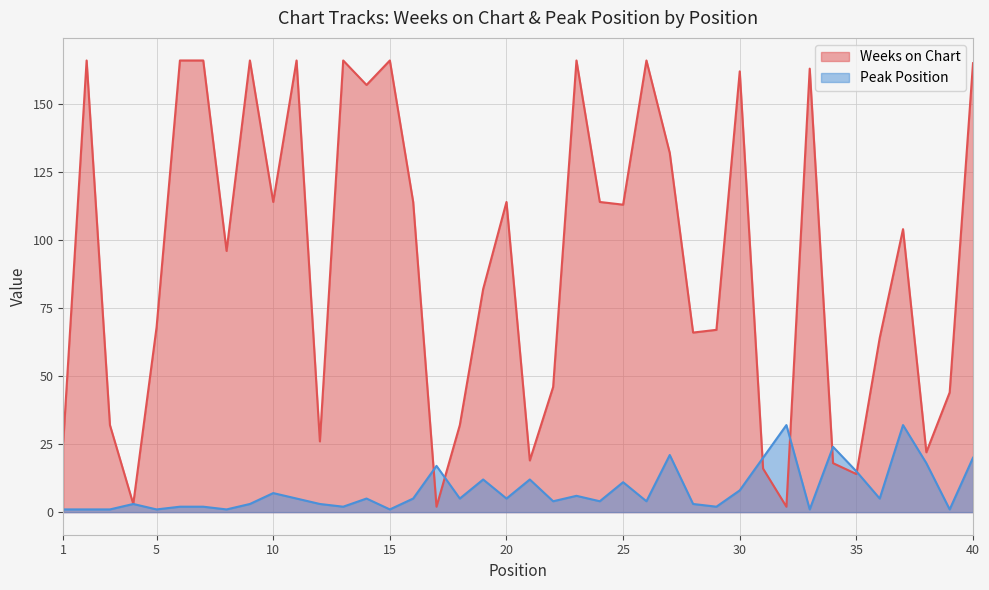

At which label does Peak Position reach its minimum?

1